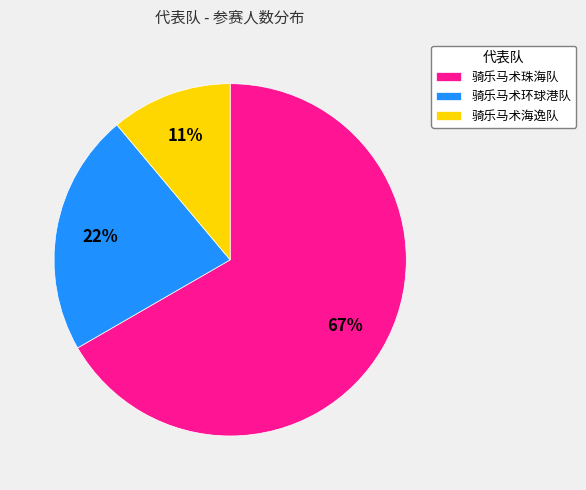

To the nearest percent, what is the combined percentage of 骑乐马术珠海队 and 骑乐马术环球港队?

89%